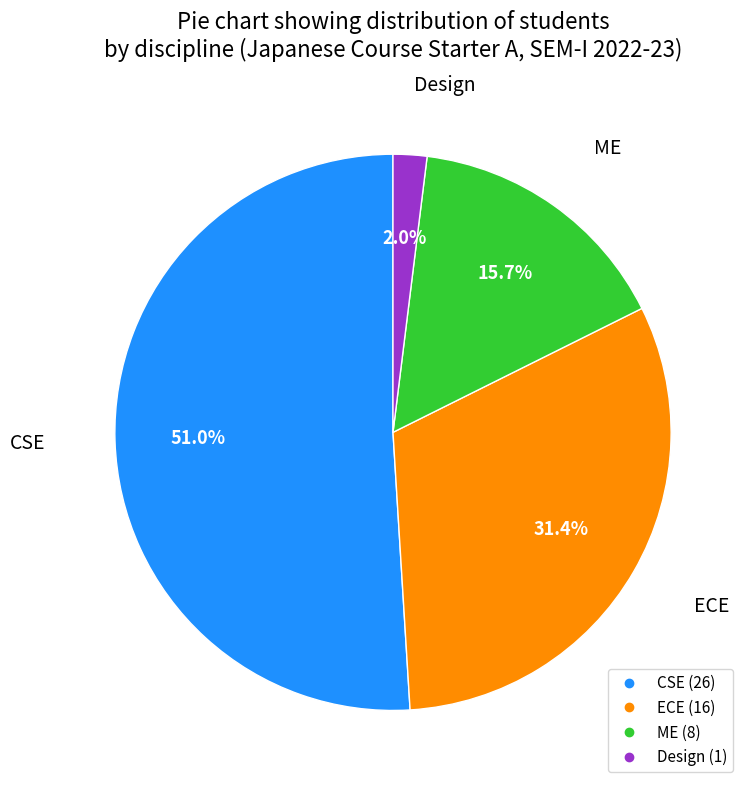

Count the number of slices in the pie.

4